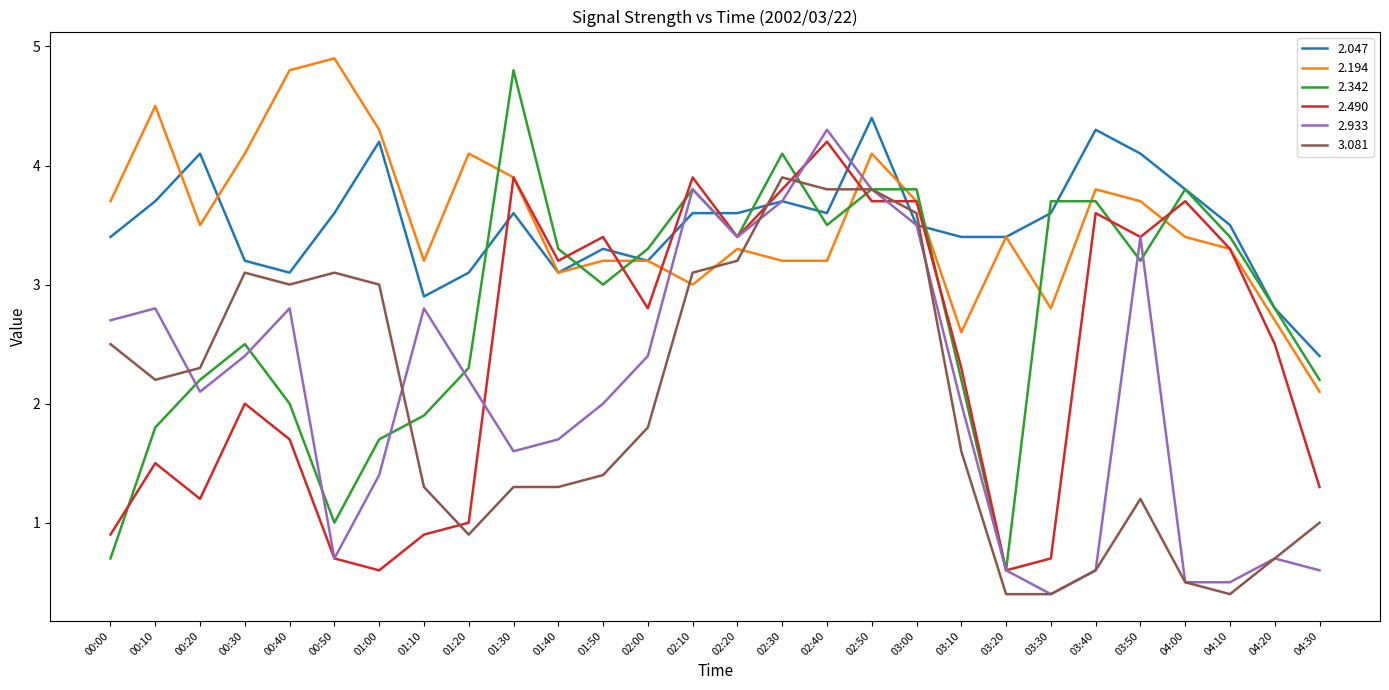

Reading left to right, extract all data points from this chart.

2.047: 3.4	3.7	4.1	3.2	3.1	3.6	4.2	2.9	3.1	3.6	3.1	3.3	3.2	3.6	3.6	3.7	3.6	4.4	3.5	3.4	3.4	3.6	4.3	4.1	3.8	3.5	2.8	2.4
2.194: 3.7	4.5	3.5	4.1	4.8	4.9	4.3	3.2	4.1	3.9	3.1	3.2	3.2	3.0	3.3	3.2	3.2	4.1	3.7	2.6	3.4	2.8	3.8	3.7	3.4	3.3	2.7	2.1
2.342: 0.7	1.8	2.2	2.5	2.0	1.0	1.7	1.9	2.3	4.8	3.3	3.0	3.3	3.8	3.4	4.1	3.5	3.8	3.8	2.2	0.6	3.7	3.7	3.2	3.8	3.4	2.8	2.2
2.490: 0.9	1.5	1.2	2.0	1.7	0.7	0.6	0.9	1.0	3.9	3.2	3.4	2.8	3.9	3.4	3.8	4.2	3.7	3.7	2.3	0.6	0.7	3.6	3.4	3.7	3.3	2.5	1.3
2.933: 2.7	2.8	2.1	2.4	2.8	0.7	1.4	2.8	2.2	1.6	1.7	2.0	2.4	3.8	3.4	3.7	4.3	3.8	3.5	2.0	0.6	0.4	0.6	3.4	0.5	0.5	0.7	0.6
3.081: 2.5	2.2	2.3	3.1	3.0	3.1	3.0	1.3	0.9	1.3	1.3	1.4	1.8	3.1	3.2	3.9	3.8	3.8	3.6	1.6	0.4	0.4	0.6	1.2	0.5	0.4	0.7	1.0